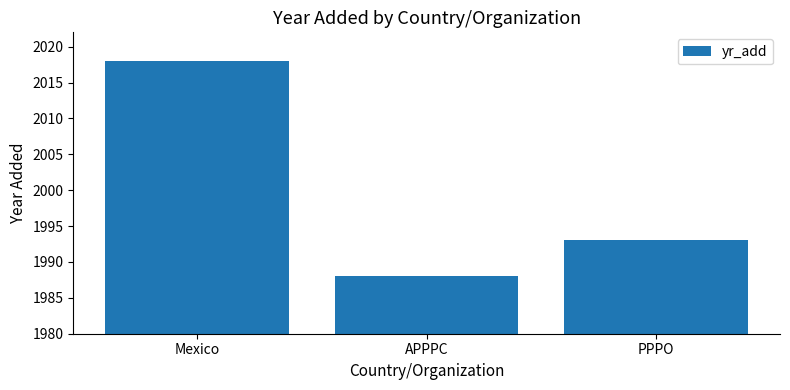

What is the approximate value at Mexico, to the nearest 10?

2020